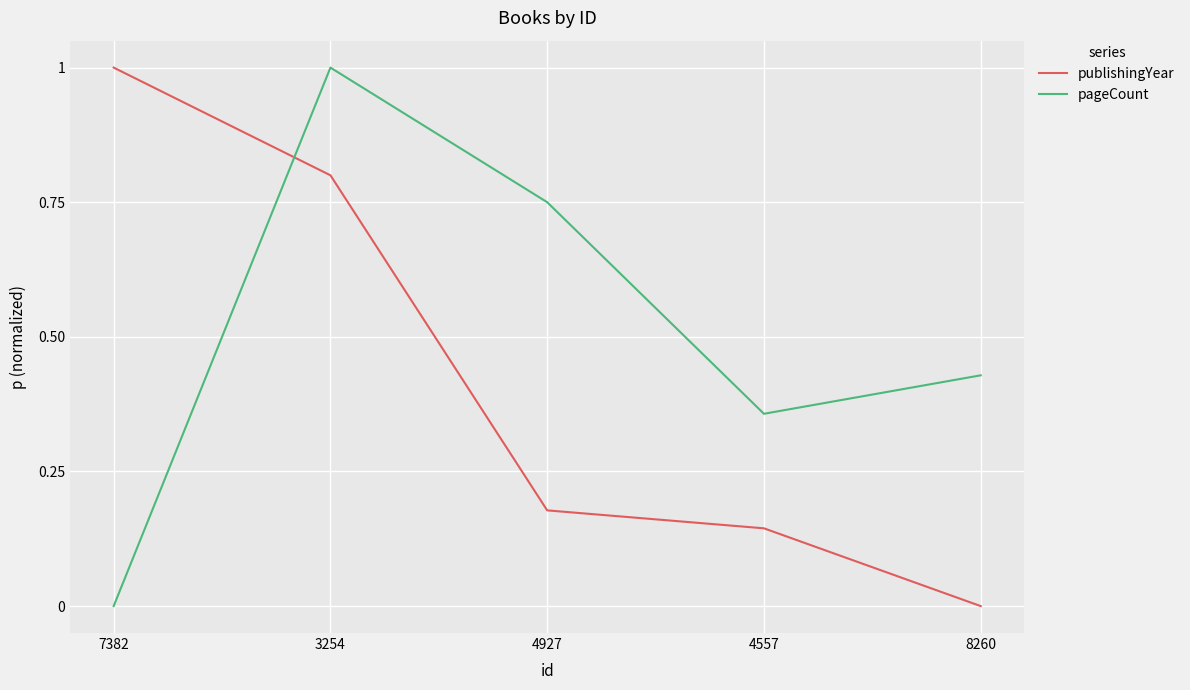

Which series changed the most between 3254 and 4927?

publishingYear